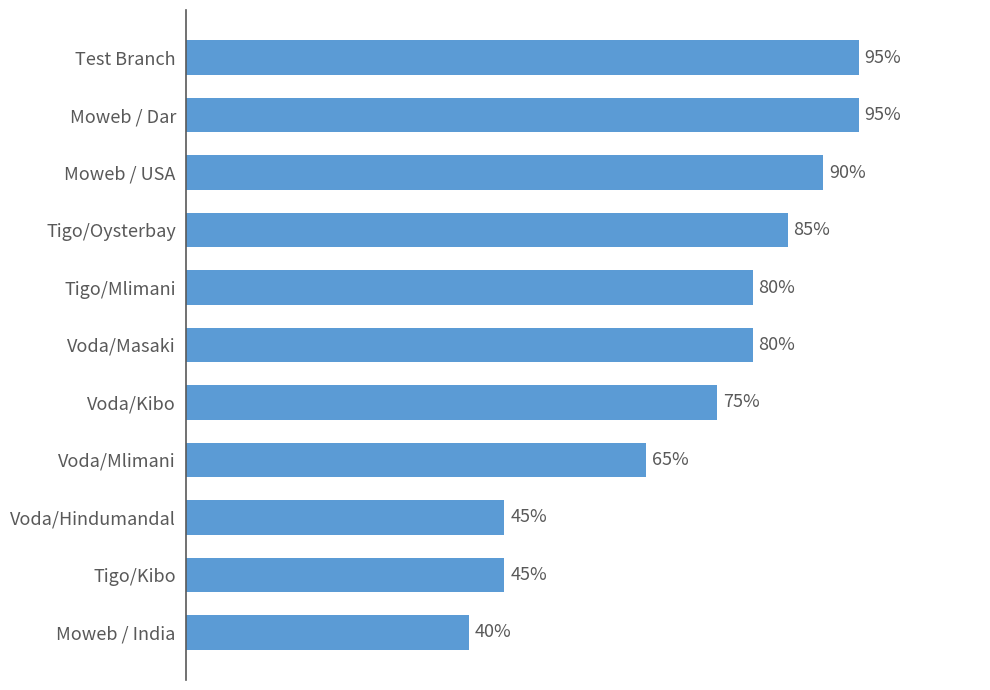

Between Tigo/Kibo and Test Branch, which is larger?

Test Branch